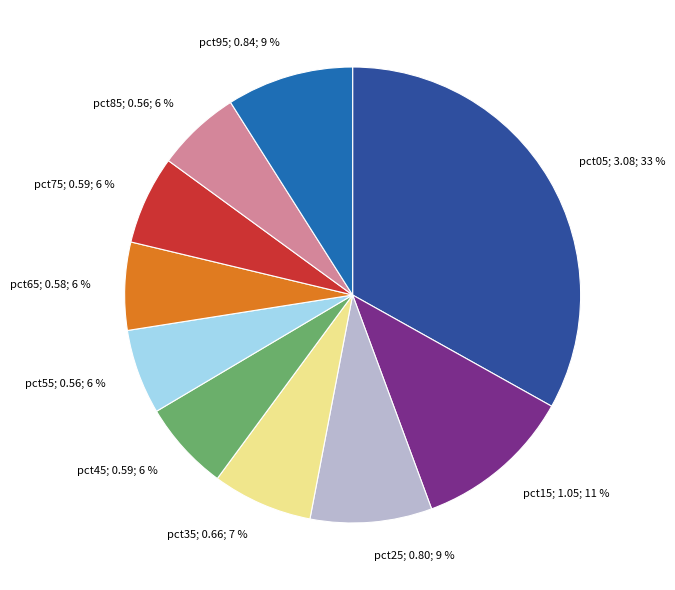

Does any single category account for the majority?

No